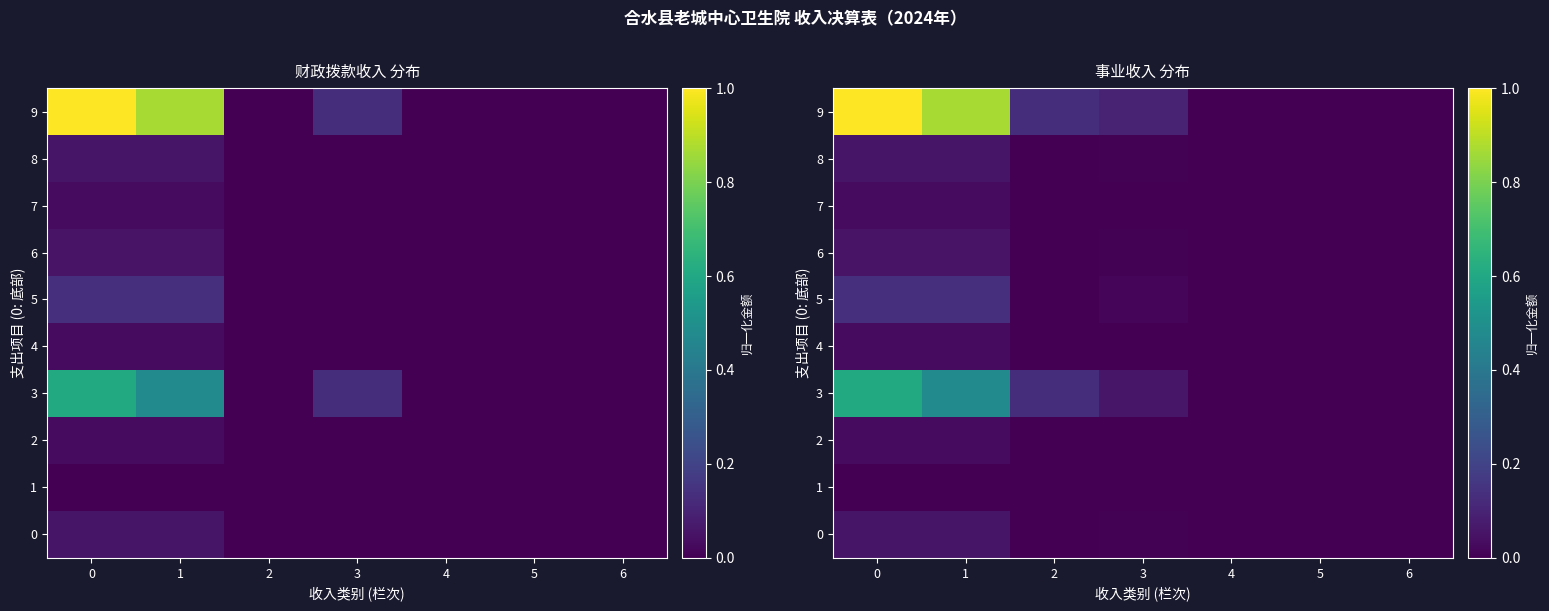

Which has a higher value, 5 or 2?

5